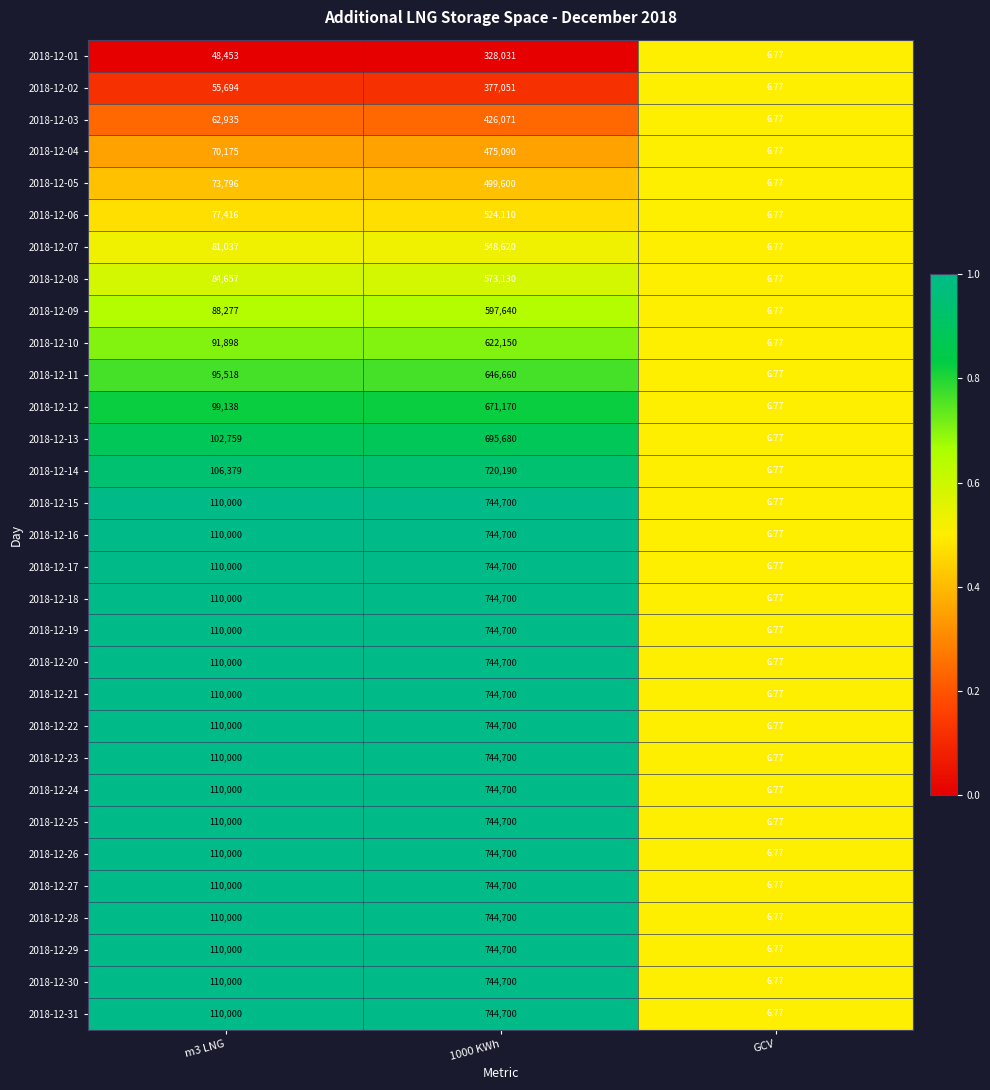

At which label does 2018-12-13 reach its minimum?

GCV